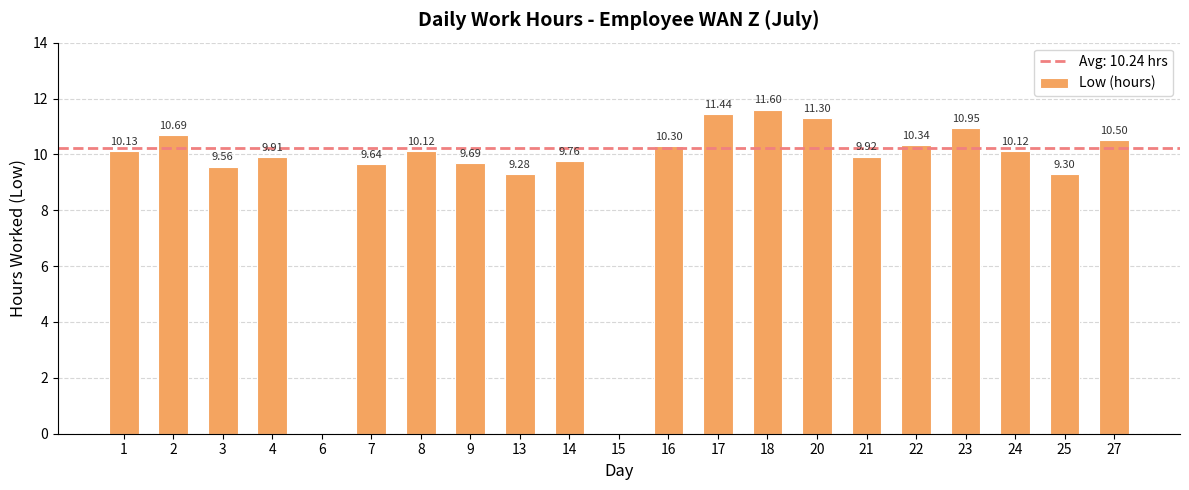

What is the change in value from 13 to 16?

+1.0